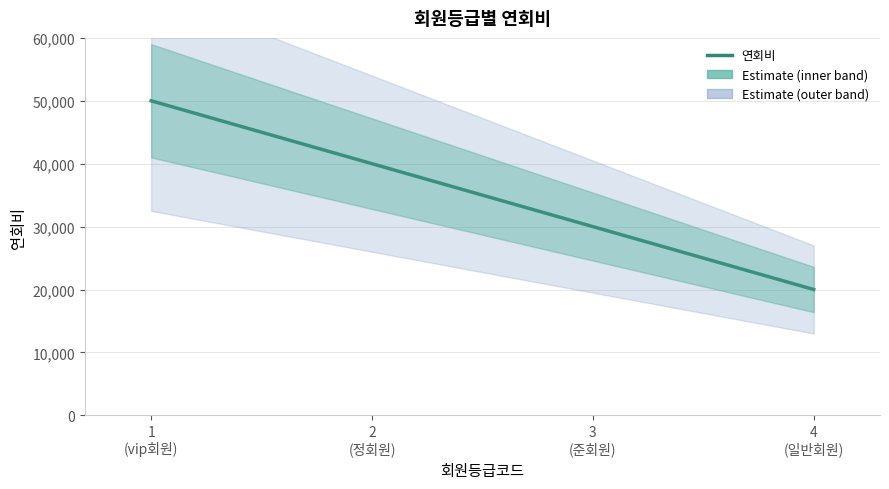

What is the value of the 3rd point from the left?

30000